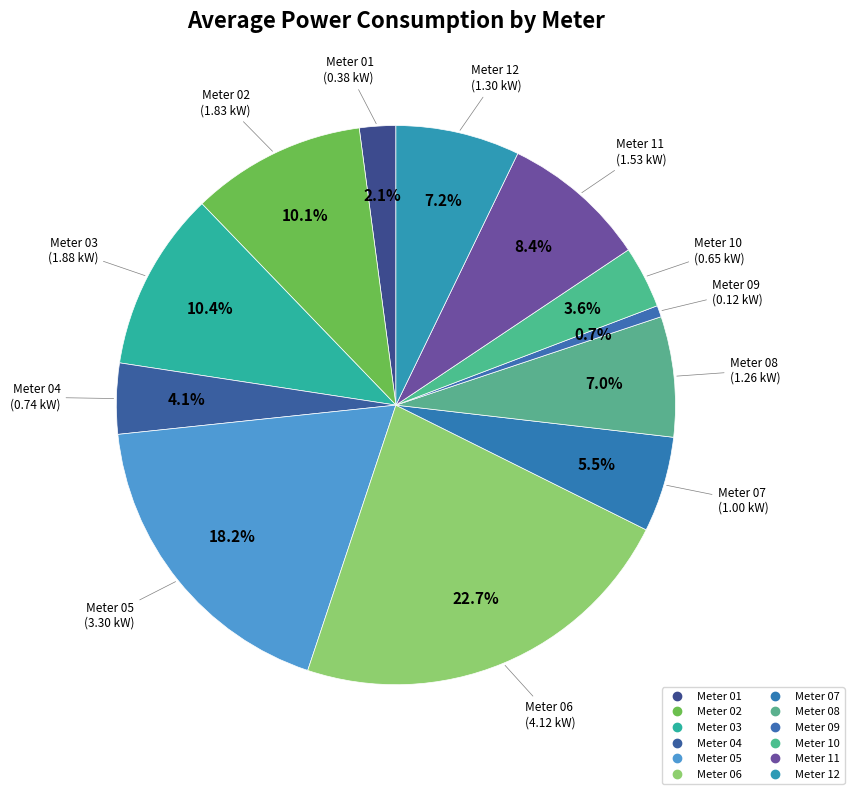

How many slices are in this pie chart?

12